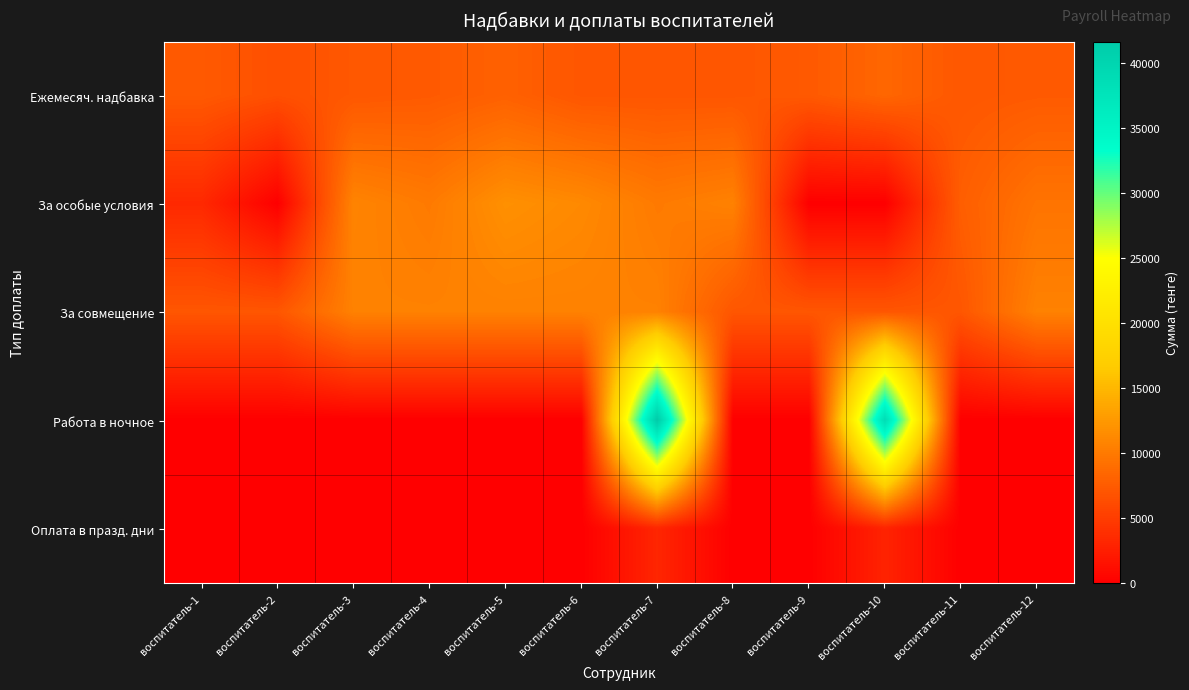

Reading left to right, transcribe all the data shown in this chart.

Ежемесяч. надбавка: воспитатель-1=7362.0	воспитатель-2=6565.6	воспитатель-3=7202.7	воспитатель-4=7415.0	воспитатель-5=7963.6	воспитатель-6=7078.8	воспитатель-7=7078.8	воспитатель-8=7078.8	воспитатель-9=7362.0	воспитатель-10=8406.1	воспитатель-11=7202.7	воспитатель-12=7415.0
За особые условия: воспитатель-1=3344.7	воспитатель-2=0.0	воспитатель-3=10804.0	воспитатель-4=10034.2	воспитатель-5=11786.2	воспитатель-6=11228.7	воспитатель-7=10034.2	воспитатель-8=10618.2	воспитатель-9=0.0	воспитатель-10=0.0	воспитатель-11=7733.6	воспитатель-12=9503.3
За совмещение: воспитатель-1=7078.8	воспитатель-2=7078.8	воспитатель-3=10618.2	воспитатель-4=10618.2	воспитатель-5=10618.2	воспитатель-6=10618.2	воспитатель-7=10618.2	воспитатель-8=7078.8	воспитатель-9=7078.8	воспитатель-10=7078.8	воспитатель-11=7078.8	воспитатель-12=10618.2
Работа в ночное: воспитатель-1=0.0	воспитатель-2=0.0	воспитатель-3=0.0	воспитатель-4=0.0	воспитатель-5=0.0	воспитатель-6=0.0	воспитатель-7=41672.2	воспитатель-8=0.0	воспитатель-9=0.0	воспитатель-10=38798.3	воспитатель-11=0.0	воспитатель-12=0.0
Оплата в празд. дни: воспитатель-1=0.0	воспитатель-2=0.0	воспитатель-3=0.0	воспитатель-4=0.0	воспитатель-5=0.0	воспитатель-6=0.0	воспитатель-7=3125.4	воспитатель-8=0.0	воспитатель-9=0.0	воспитатель-10=2909.9	воспитатель-11=0.0	воспитатель-12=0.0